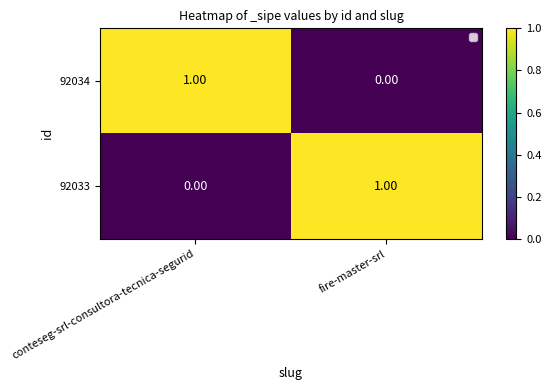

How many data points does each series have?

2